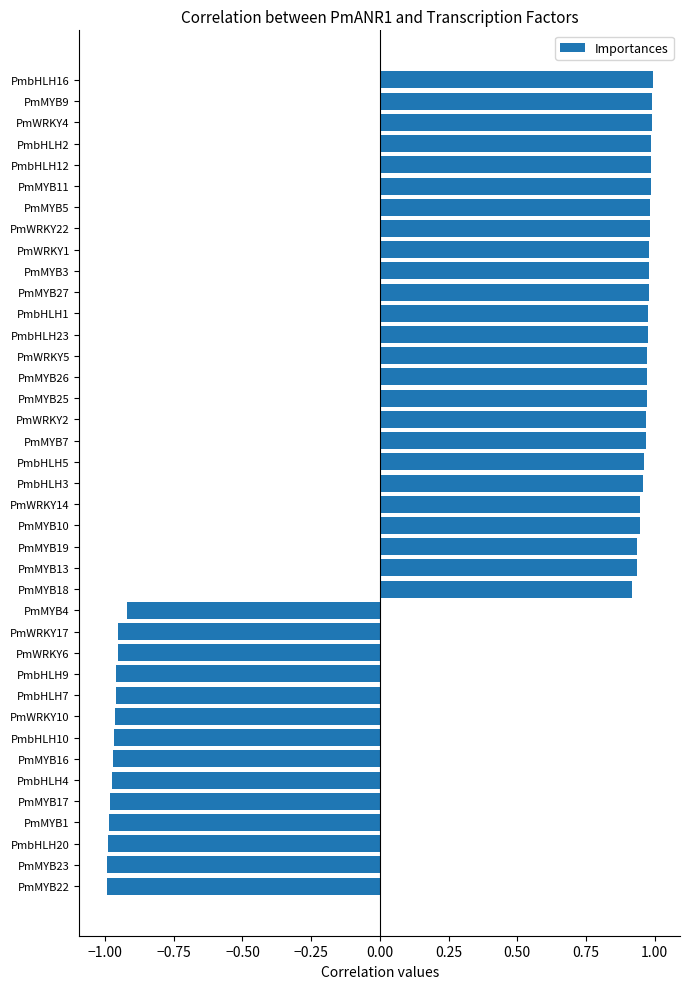

What is the difference between the second highest and second lowest values?

2.0